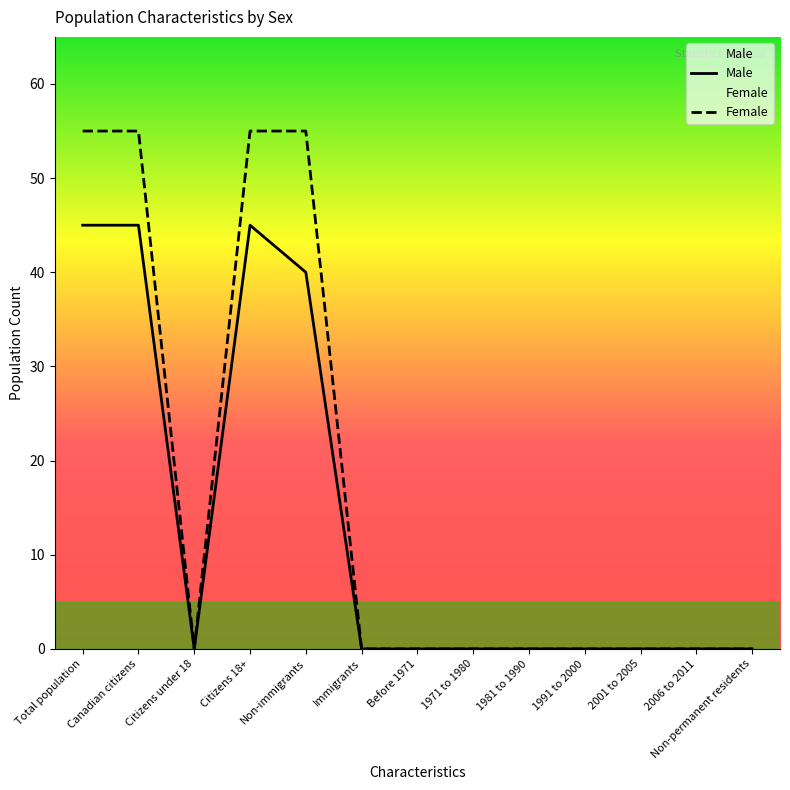

What is the label of the 4th point from the right?

1991 to 2000